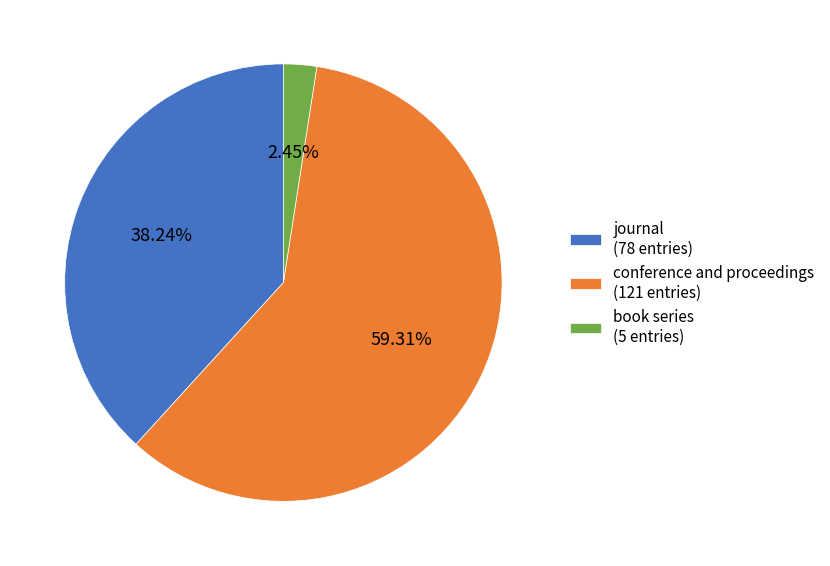

Which has a higher value, book series (5 entries) or journal (78 entries)?

journal (78 entries)